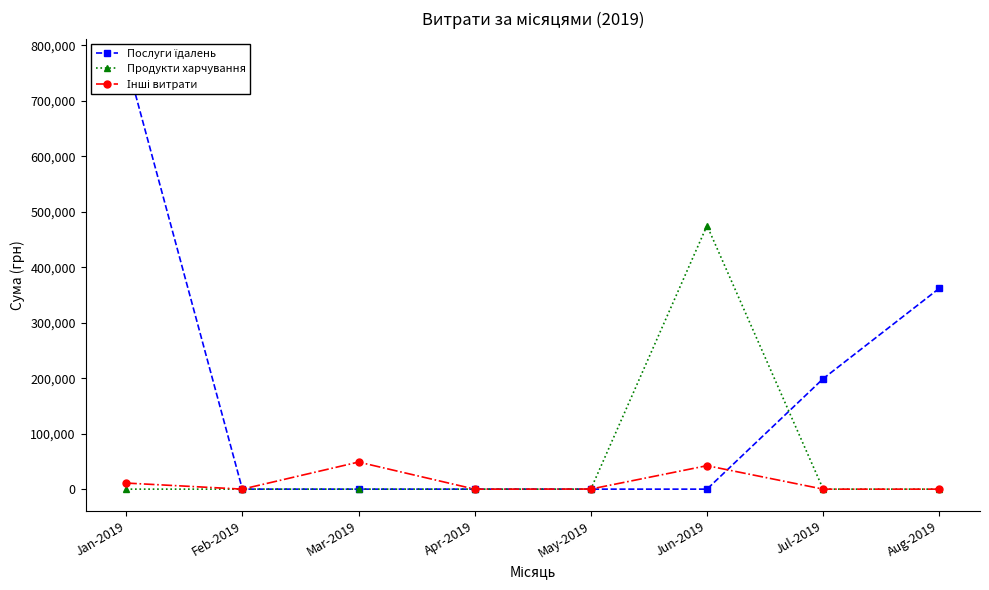

How many times do Продукти харчування and Інші витрати cross each other?

1